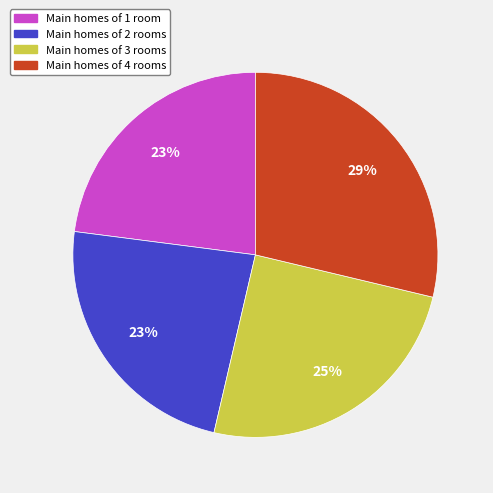

To the nearest percent, what is the difference between the largest and smallest slice percentages?

6%